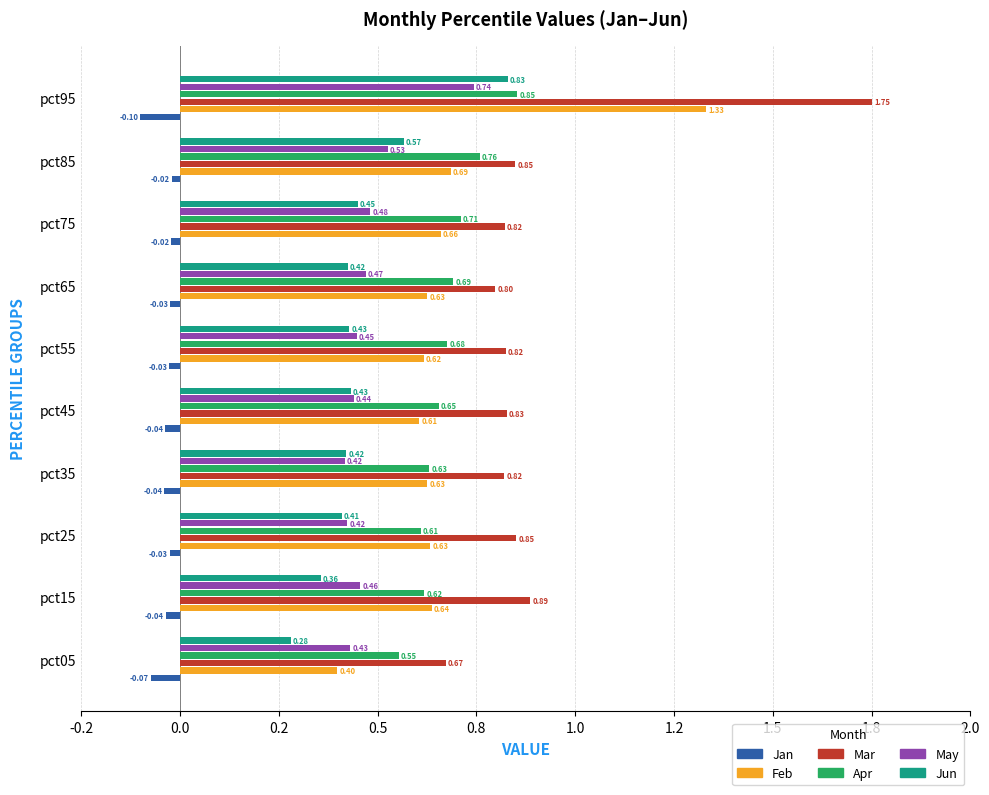

What is the minimum value shown in the chart?

-0.1